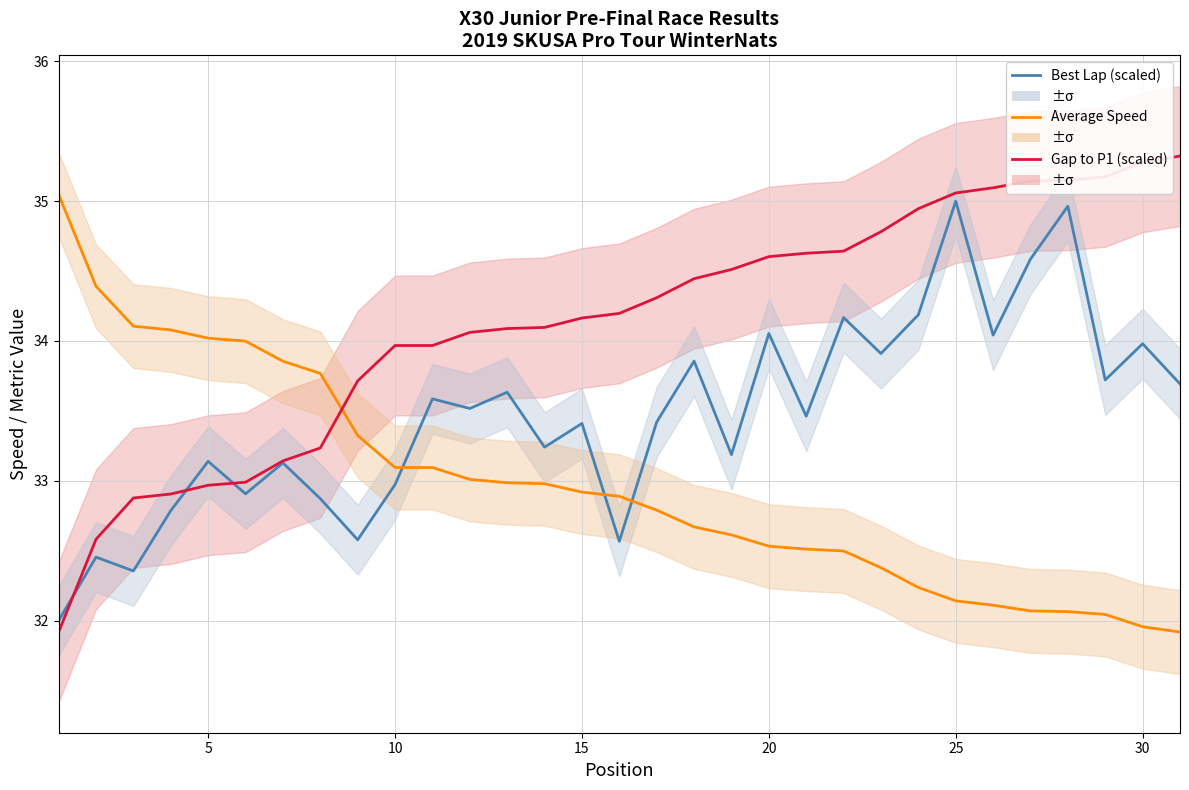

Where is the first local maximum for Best Lap (scaled)?

5